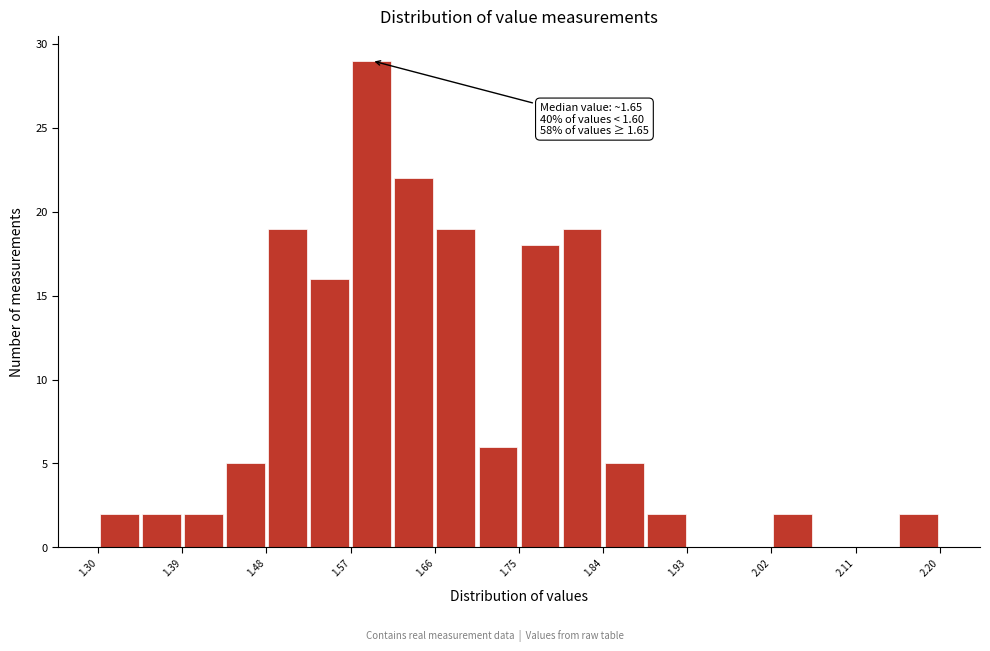

Which range on the x-axis has the tallest bar?

1.570 to 1.615